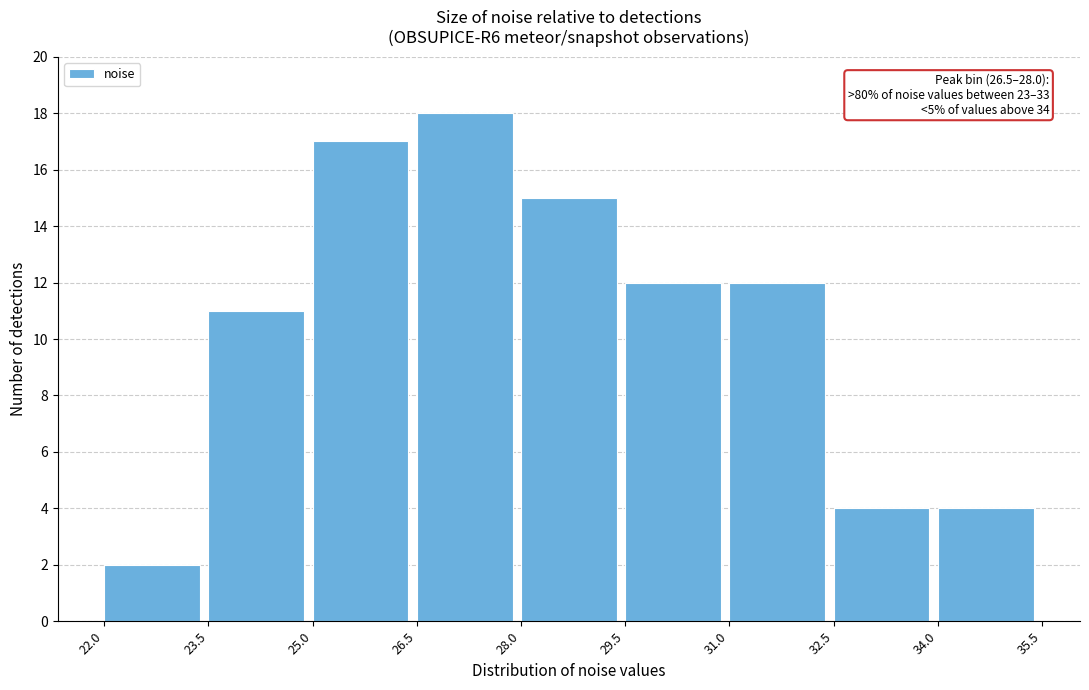

Over which range of the x-axis is the bar tallest?

26.5 to 28.0